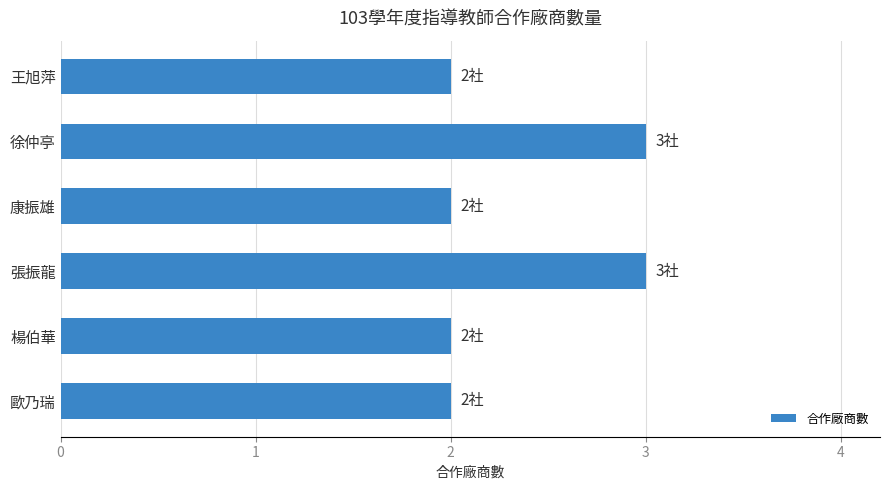

What is the difference between the maximum and minimum values?

1